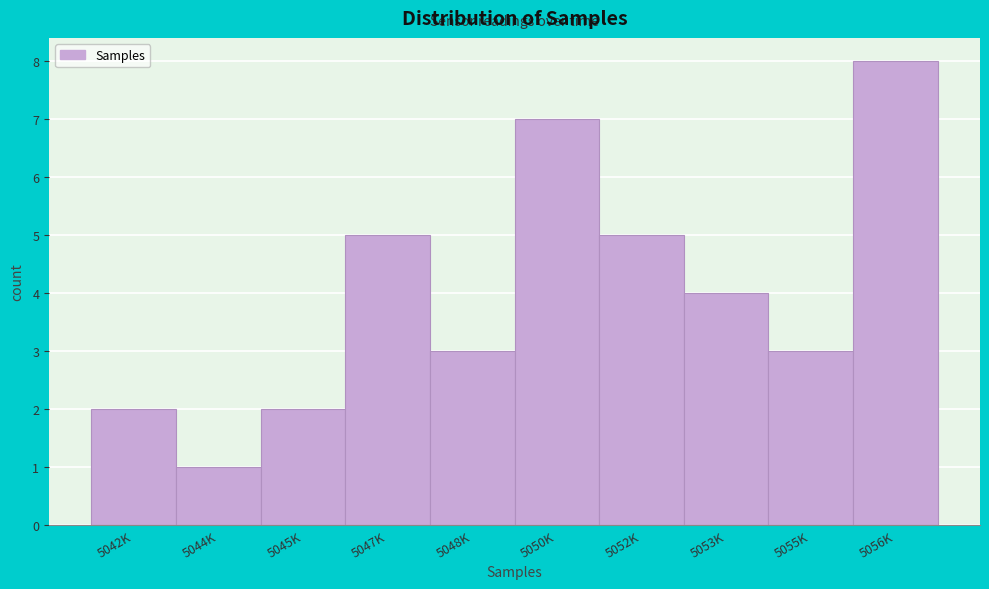

Reading left to right, transcribe all the data shown in this chart.

5042K=2	5044K=1	5045K=2	5047K=5	5048K=3	5050K=7	5052K=5	5053K=4	5055K=3	5056K=8